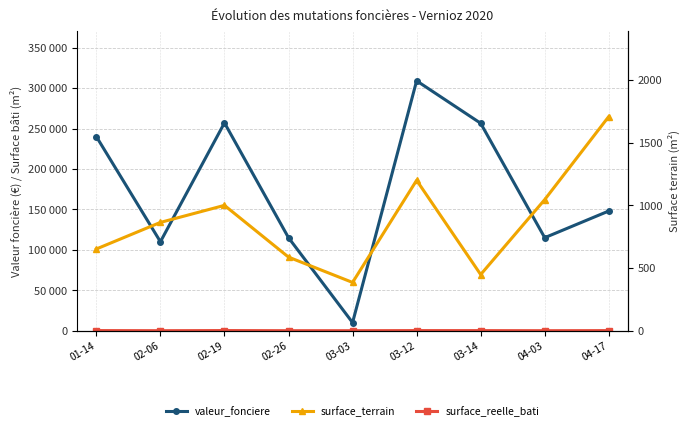

At which label does surface_terrain reach its peak?

04-17